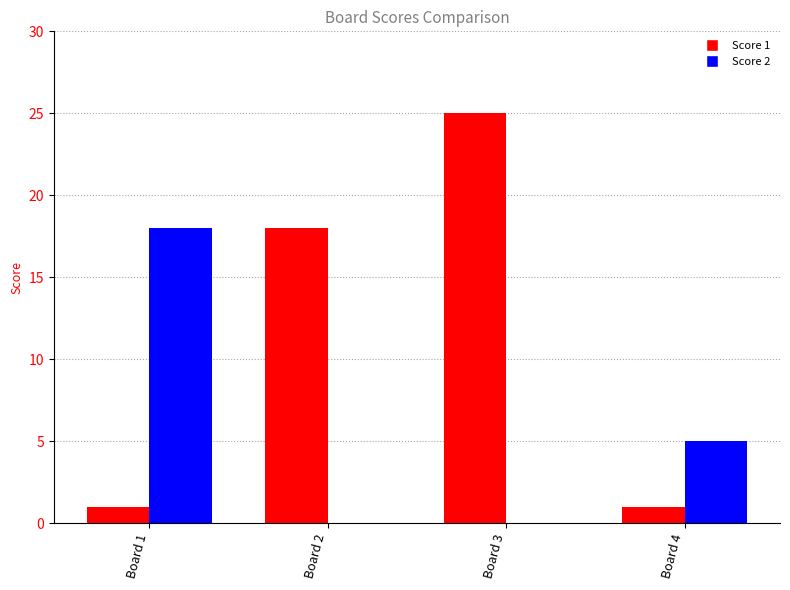

What is the difference between the Score 1 values at Board 2 and Board 1?

17